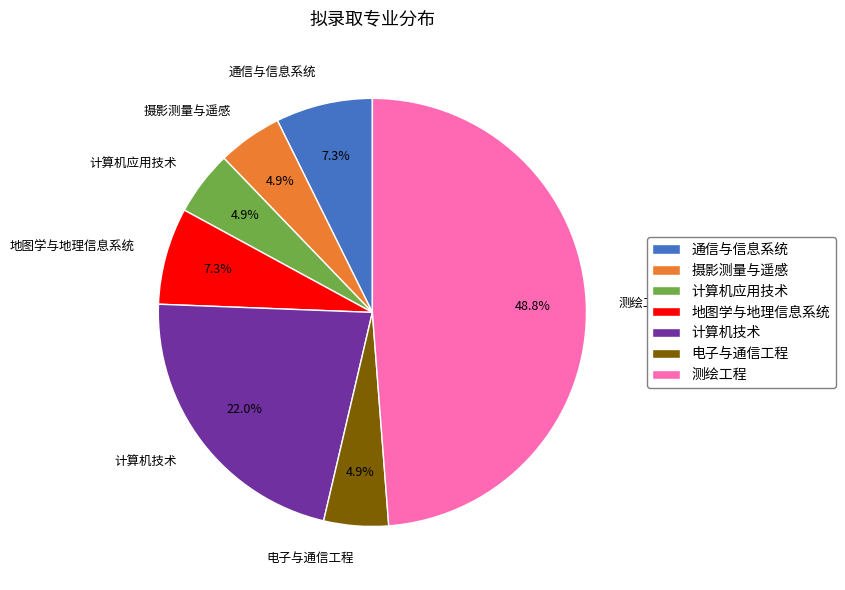

How many segments does this pie chart have?

7